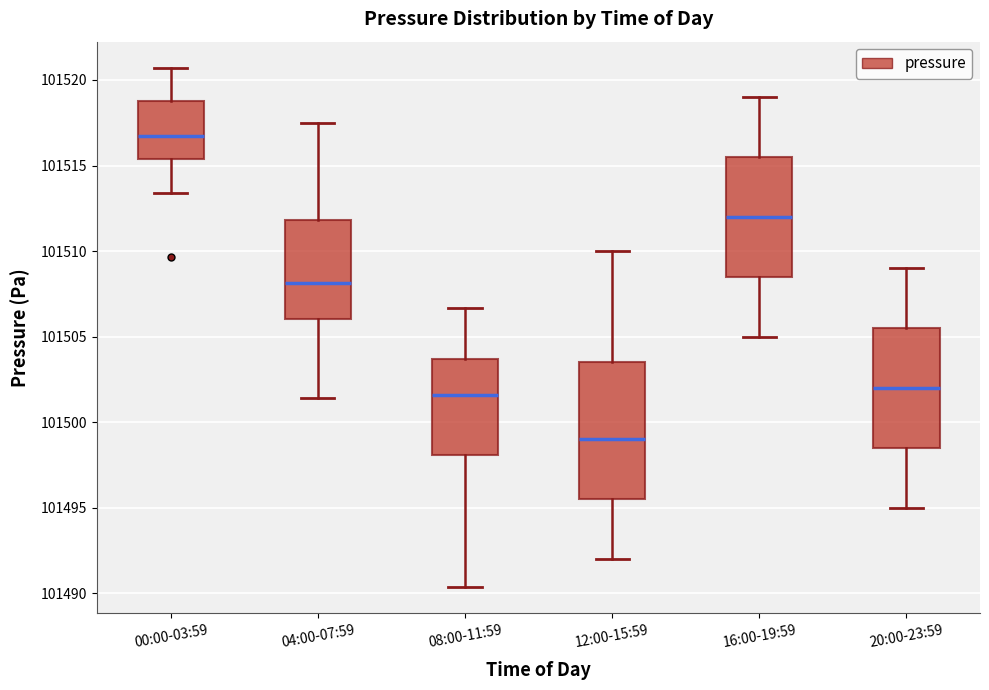

Reading left to right, transcribe this box plot: for each box, give where its median line is, the range the box spans, and where its two whiskers end, as read against the y-axis. The values are not printed on the chart, so give them approximately, as read against the axis.

00:00-03:59: median 101516.5, box 101515.5 to 101519.0, whiskers 101513.5 to 101520.5
04:00-07:59: median 101508.0, box 101506.0 to 101512.0, whiskers 101501.5 to 101517.5
08:00-11:59: median 101501.5, box 101498.0 to 101503.5, whiskers 101490.5 to 101506.5
12:00-15:59: median 101499.0, box 101495.5 to 101503.5, whiskers 101492.0 to 101510.0
16:00-19:59: median 101512.0, box 101508.5 to 101515.5, whiskers 101505.0 to 101519.0
20:00-23:59: median 101502.0, box 101498.5 to 101505.5, whiskers 101495.0 to 101509.0